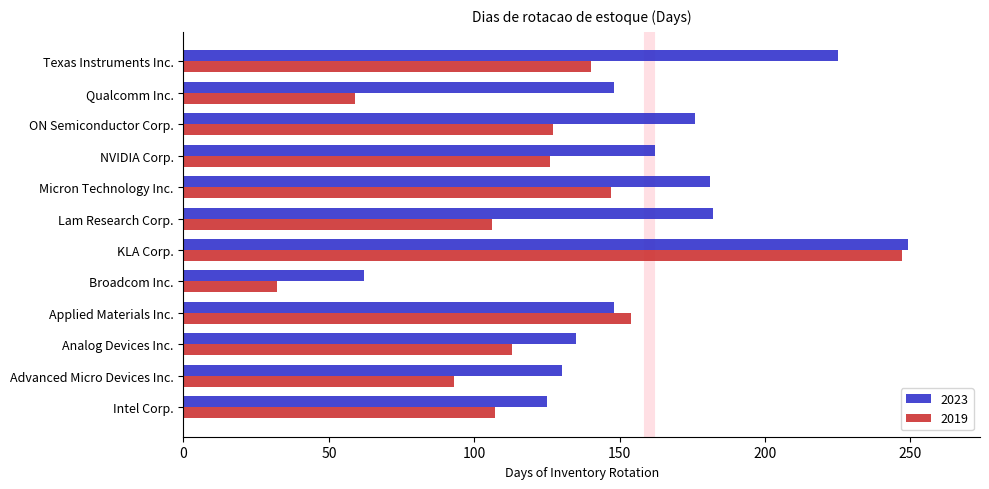

True or false: 2023 has a value of 62 at Broadcom Inc..

True